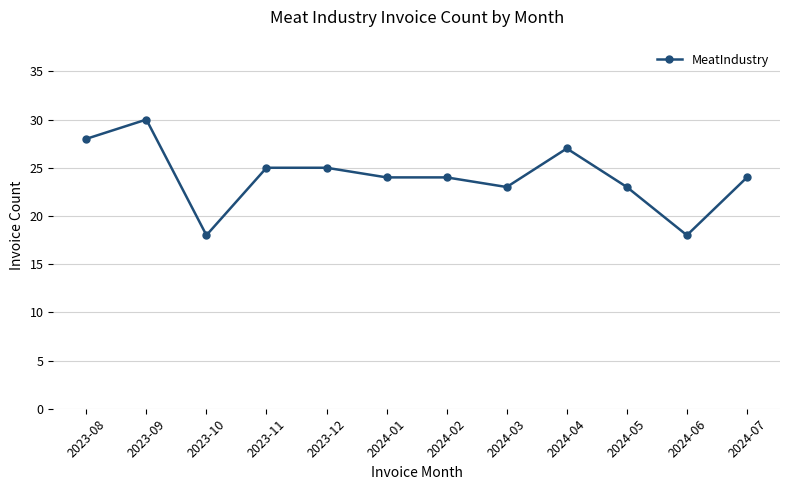

What is the difference between the maximum and second lowest values?

12